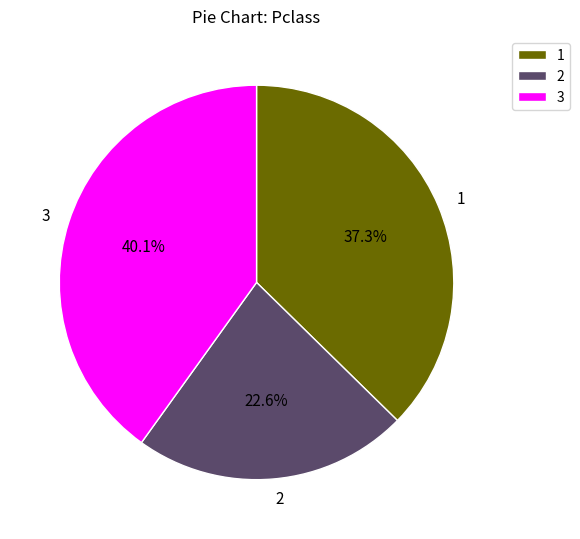

Which has a higher value, 2 or 3?

3